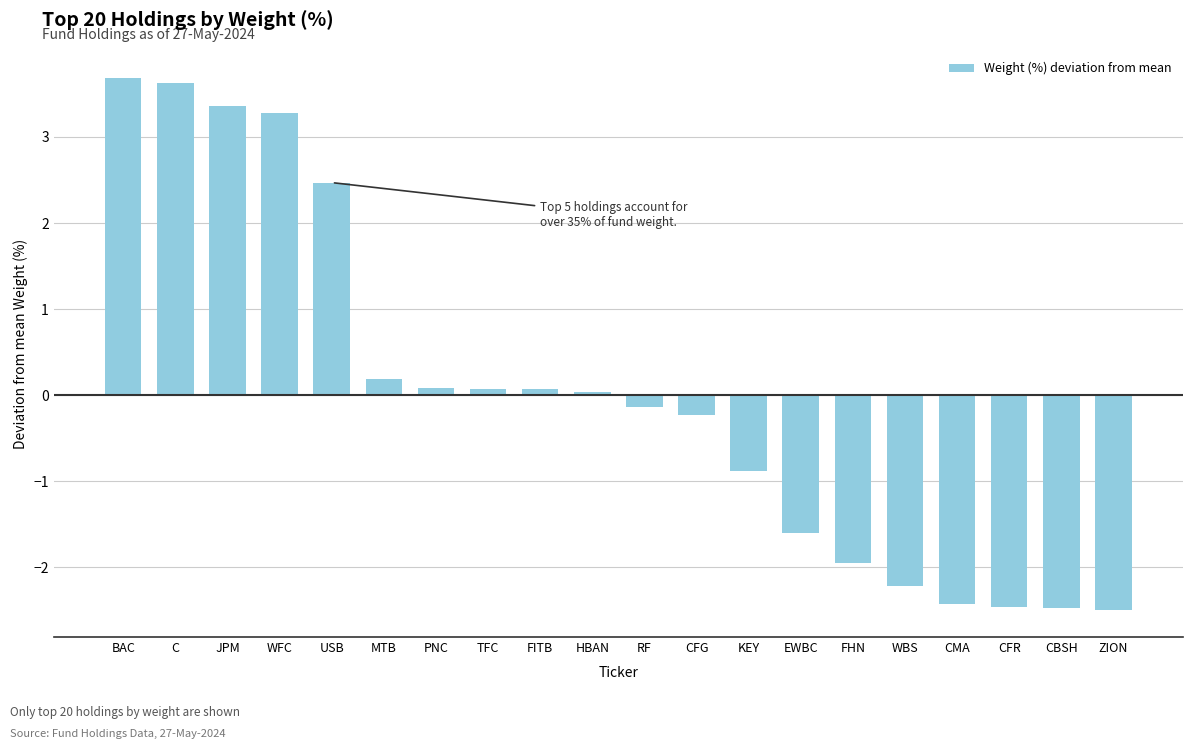

What is the difference between the maximum and minimum values?

6.2